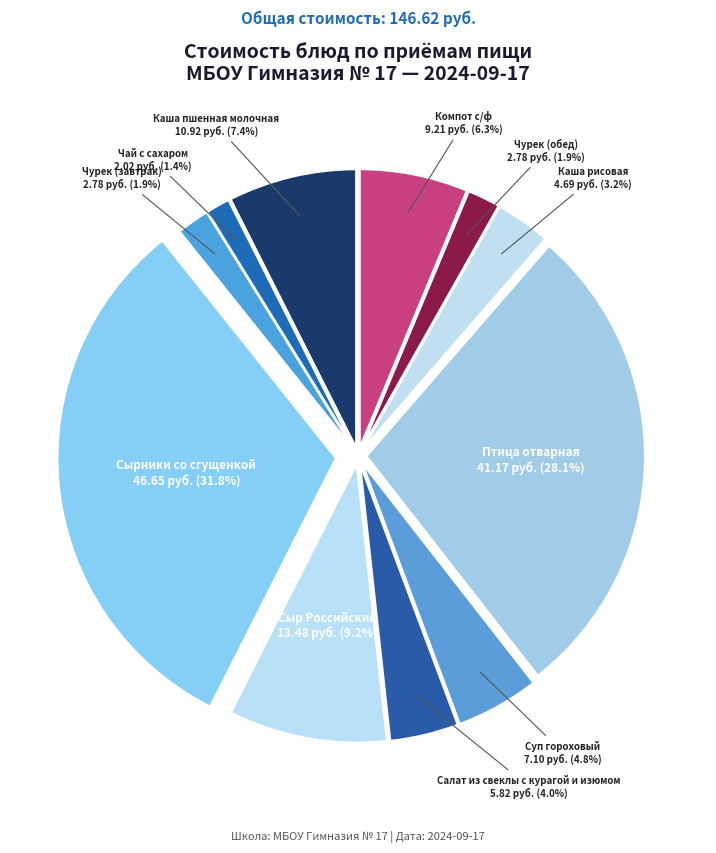

How many slices are in this pie chart?

11